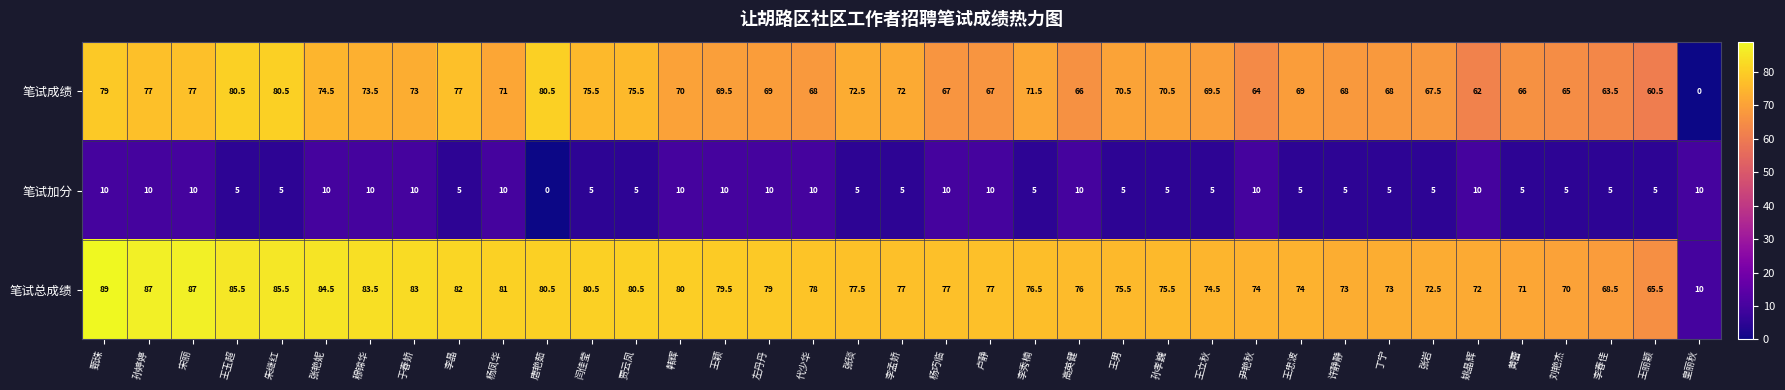

Which label corresponds to the largest value in the chart?

甄珠